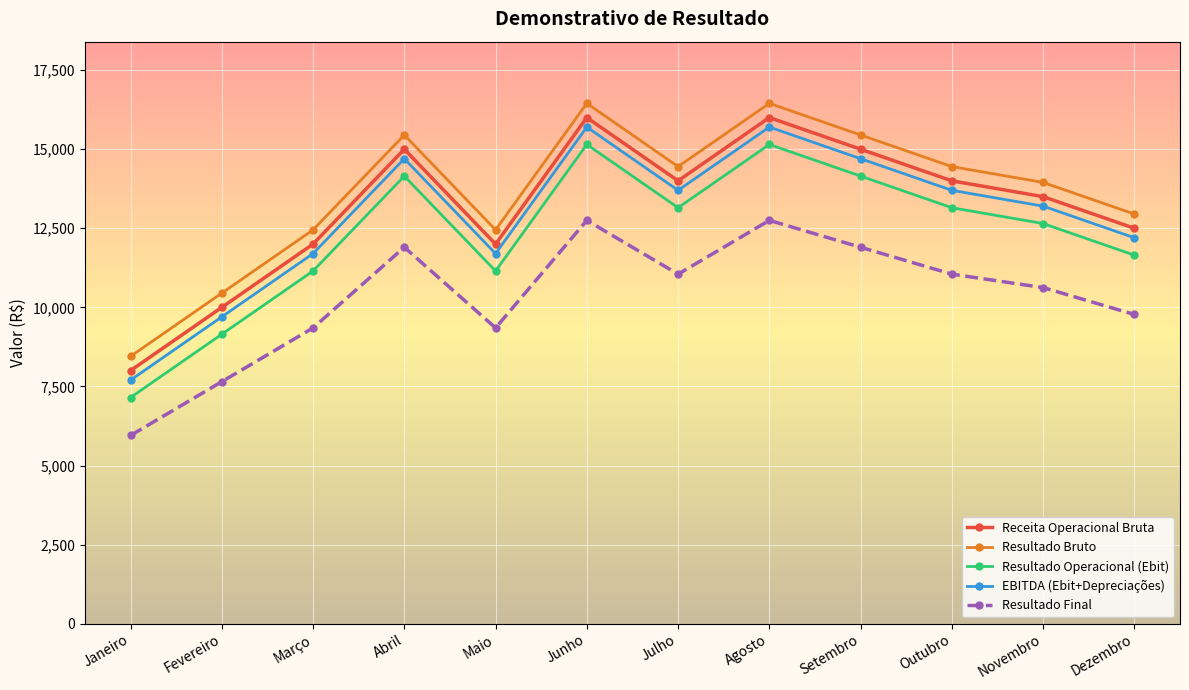

How many lines are shown in the chart?

5